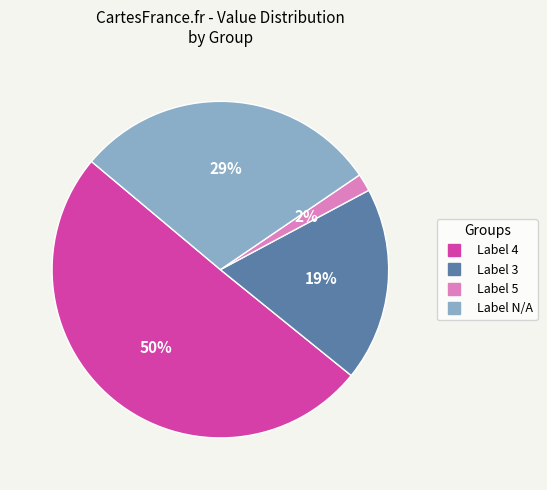

How many slices are in this pie chart?

4